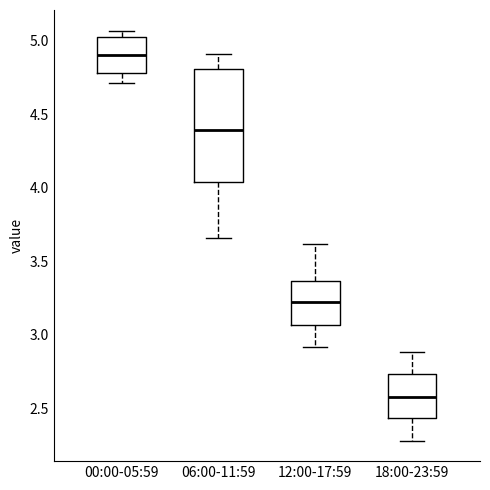

Reading left to right, transcribe this box plot: for each box, give where its median line is, the range the box spans, and where its two whiskers end, as read against the y-axis. The values are not printed on the chart, so give them approximately, as read against the axis.

00:00-05:59: median 4.90, box 4.80 to 5.05, whiskers 4.70 to 5.05 (just above the box's upper edge)
06:00-11:59: median 4.40, box 4.05 to 4.80, whiskers 3.65 to 4.90
12:00-17:59: median 3.20, box 3.05 to 3.35, whiskers 2.90 to 3.60
18:00-23:59: median 2.60, box 2.45 to 2.75, whiskers 2.30 to 2.90